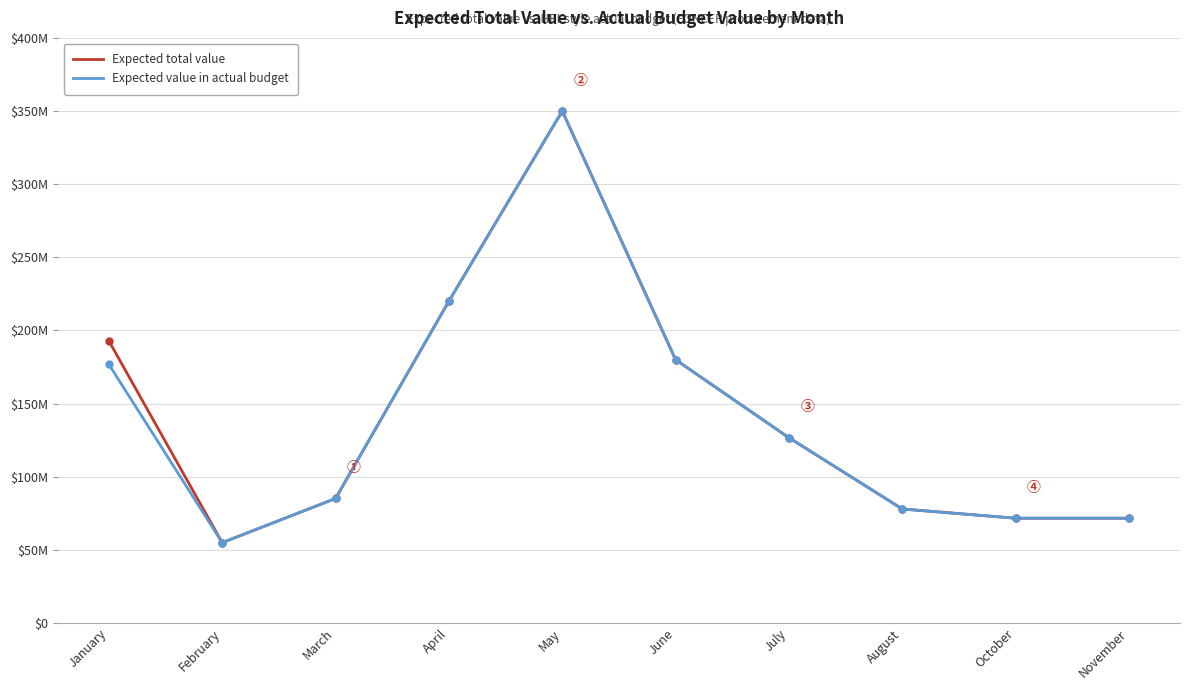

Reading left to right, transcribe all the data shown in this chart.

Expected total value: January=192865000	February=54910976	March=85116000	April=220000000	May=350000000	June=180000000	July=126650000	August=77923420	October=71621568	November=71621568
Expected value in actual budget: January=176792917	February=54910976	March=85116000	April=220000000	May=350000000	June=180000000	July=126650000	August=77923420	October=71621568	November=71621568